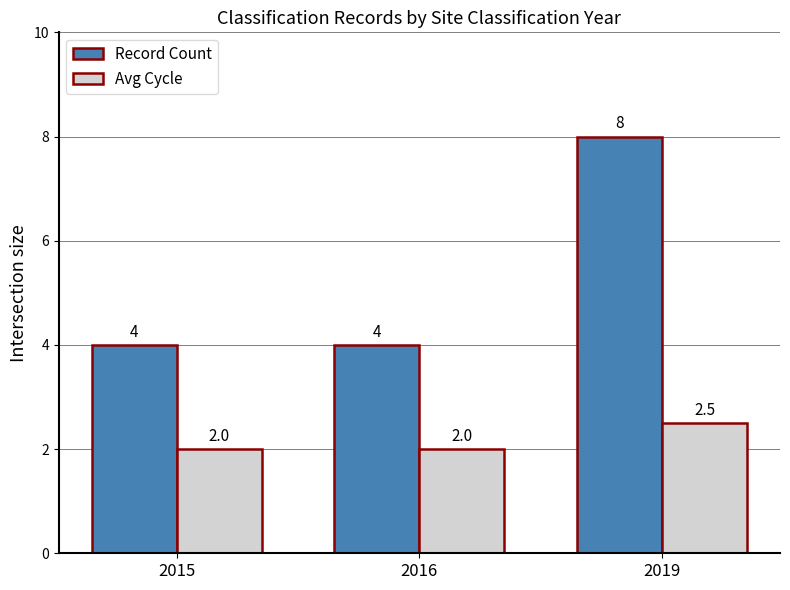

What is the value of the Record Count bar at the 1st from the left?

4.0